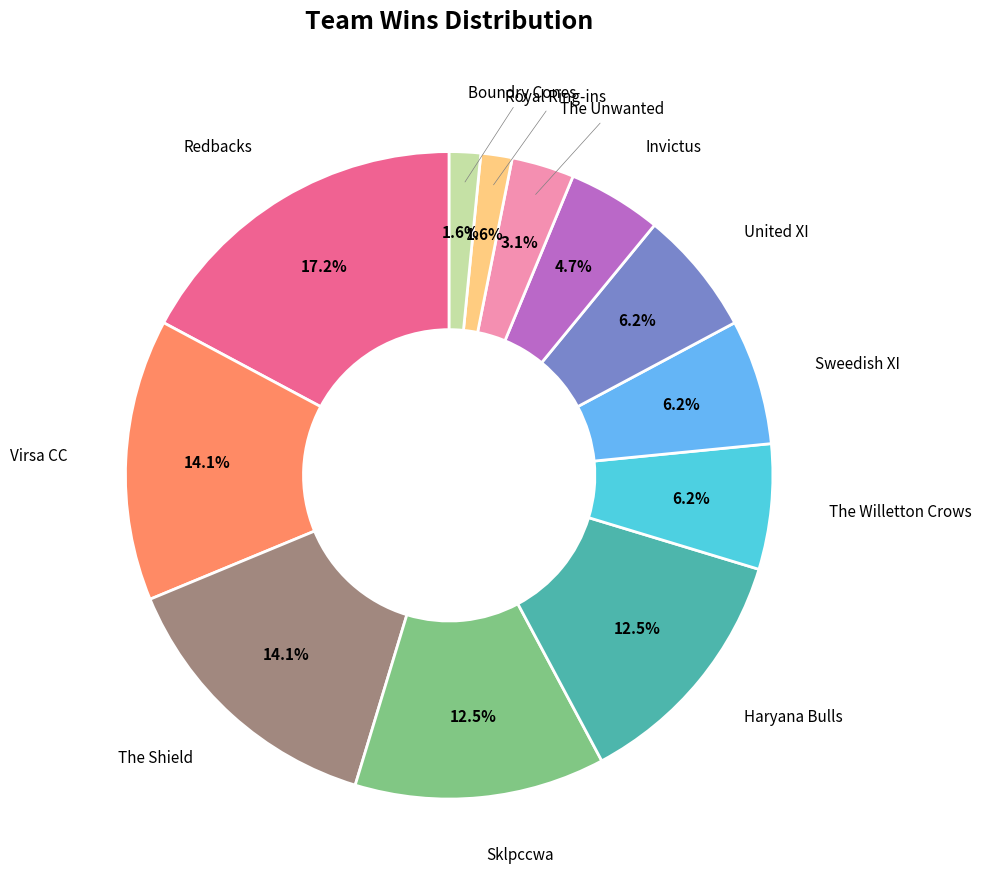

Does any single category account for the majority?

No